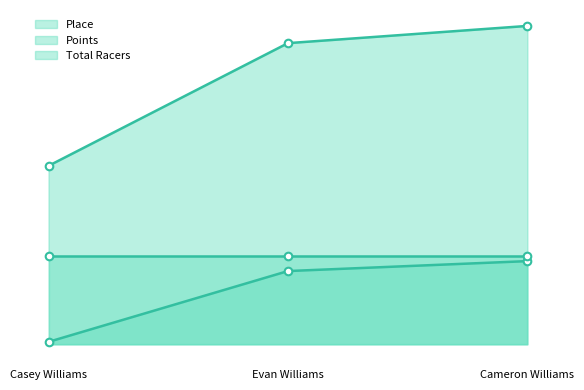

What is the total value across all series at Casey Williams?

291.4